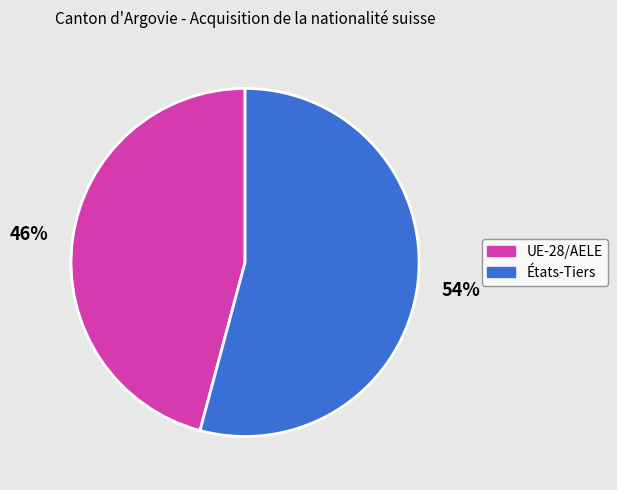

To the nearest percent, what percentage of the pie is États-Tiers?

54%